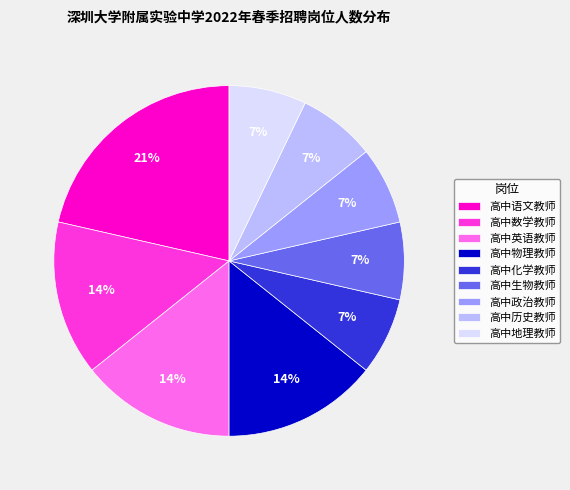

Does any single category account for the majority?

No